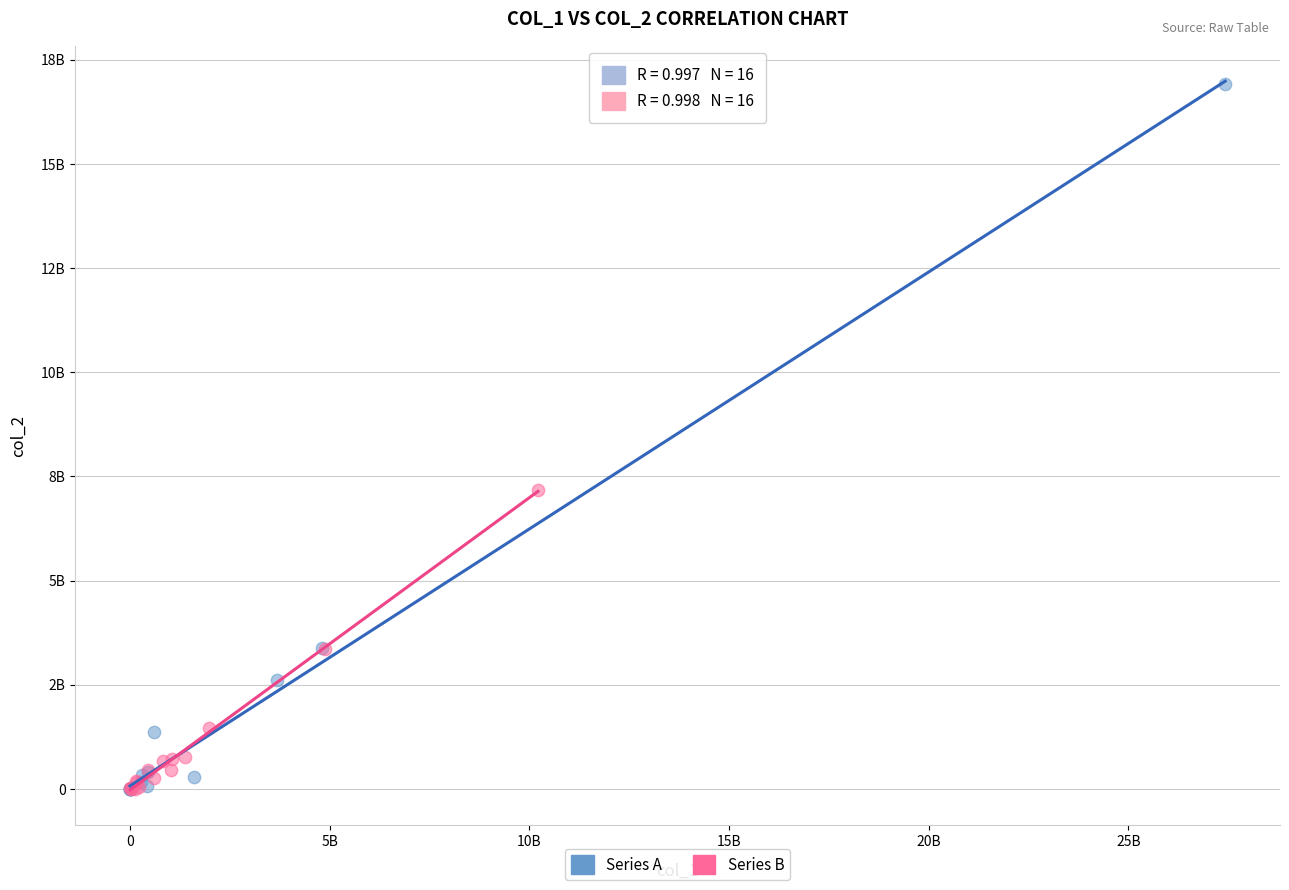

What are all the series names shown in the legend?

Series A, Series B